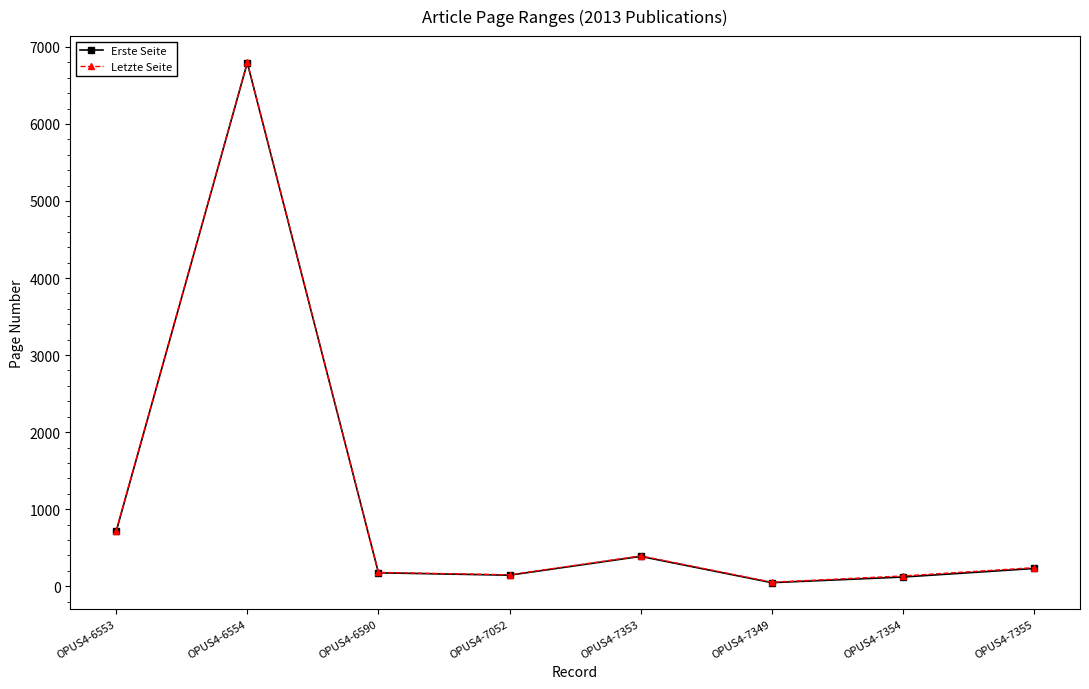

What position from the left is OPUS4-7354?

7